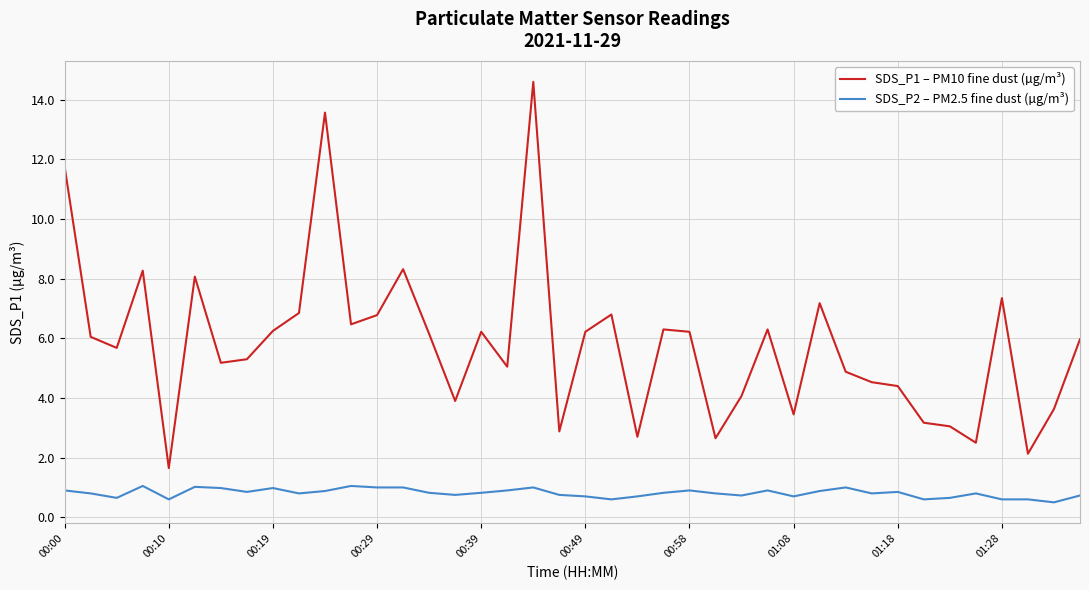

Which series has the largest total across all categories?

SDS_P1 – PM10 fine dust (µg/m³)